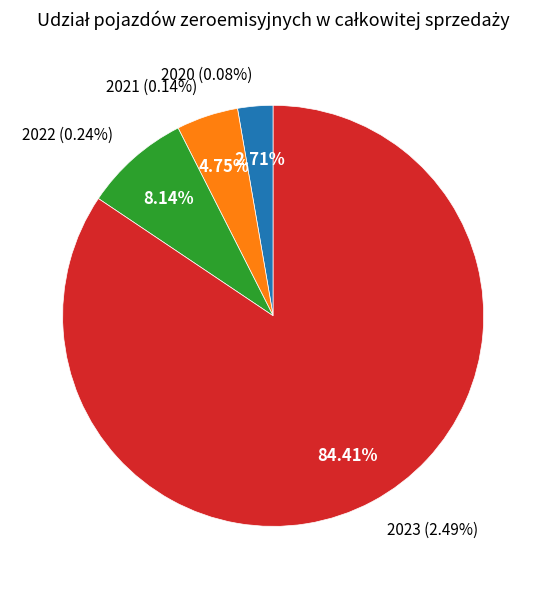

Does any single category account for the majority?

Yes